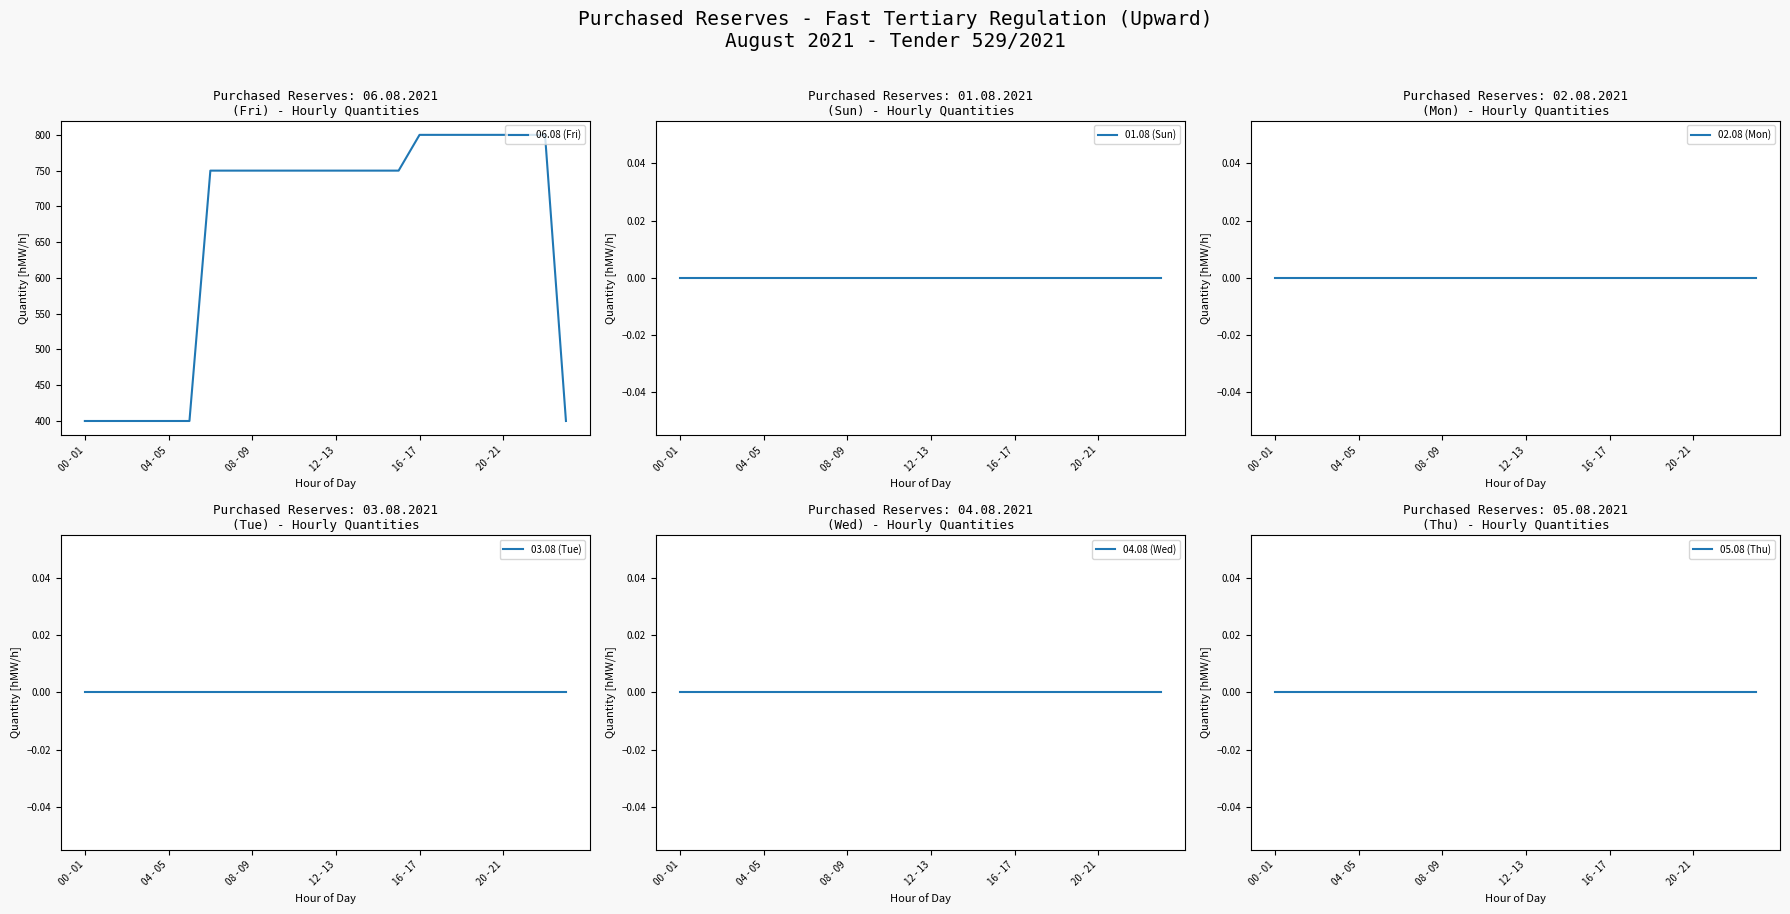

The value of 06.08 (Fri) at 12 - 13 is 750. True or false?

True